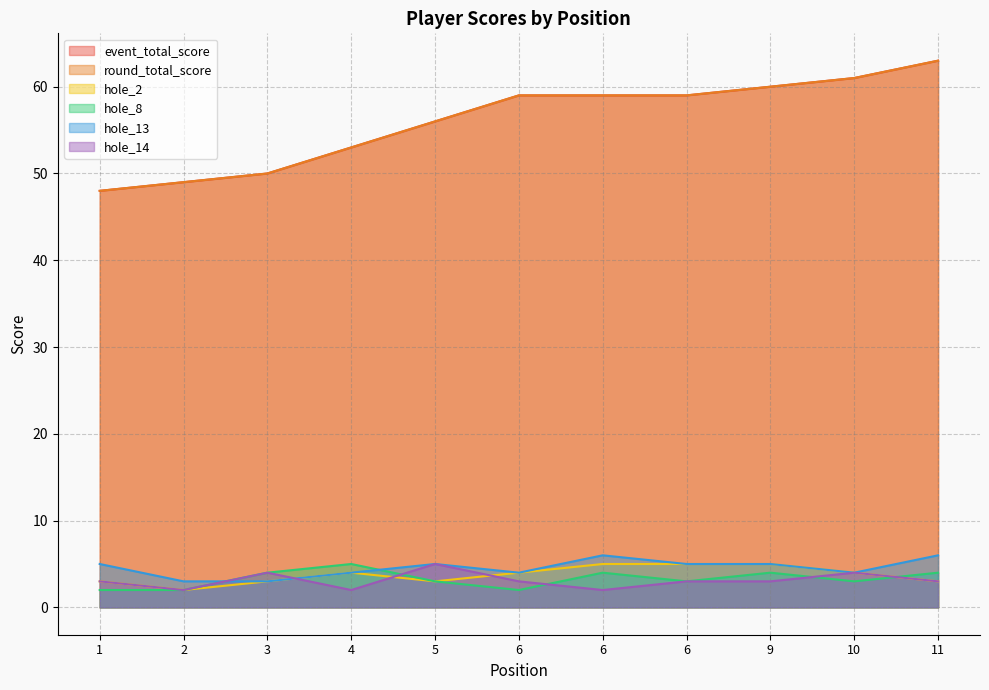

What is the difference between the second highest and minimum values in the hole_2 series?

3